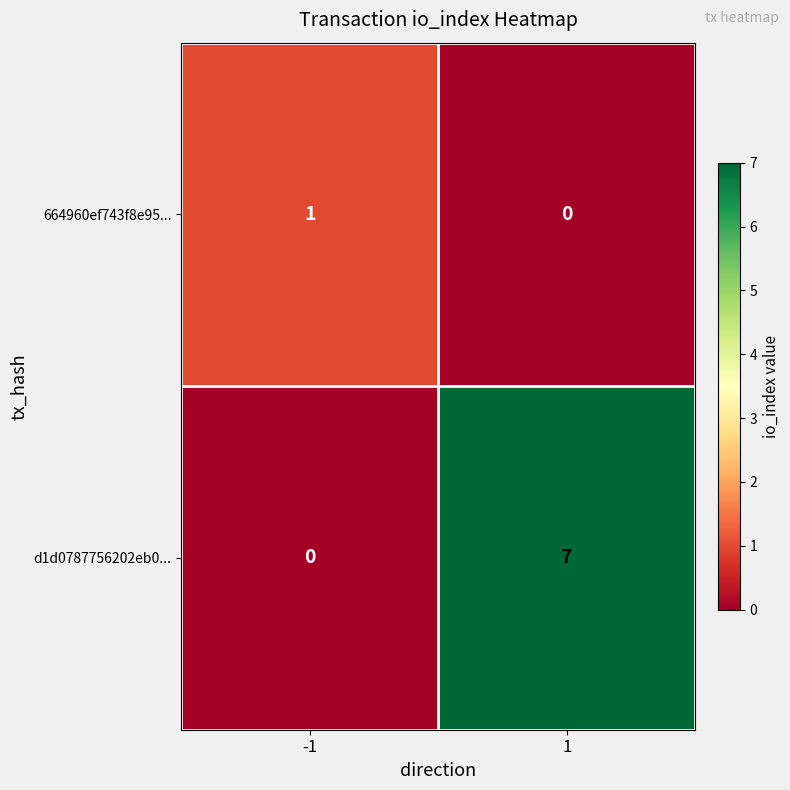

Which series has the largest range (max minus min)?

d1d0787756202eb0...